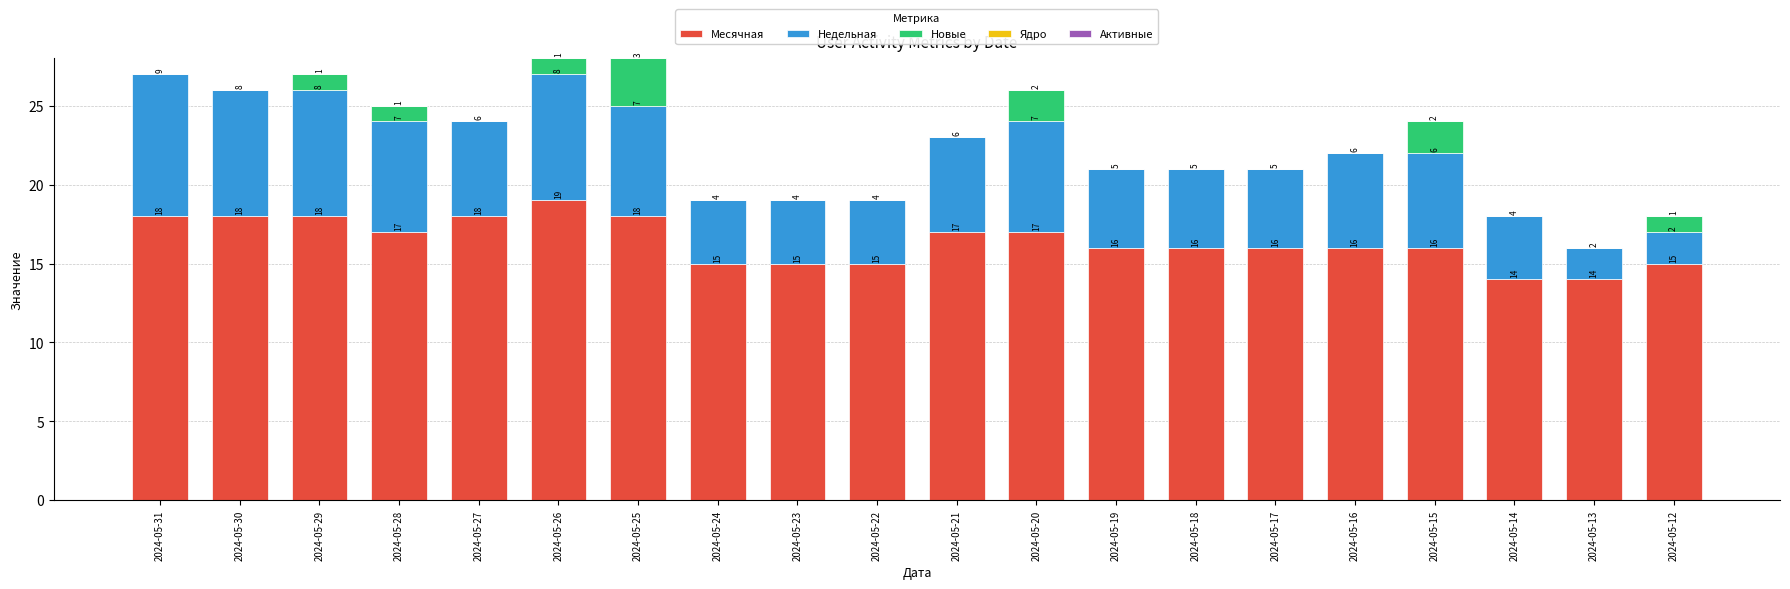

At which label does Месячная reach its peak?

2024-05-26